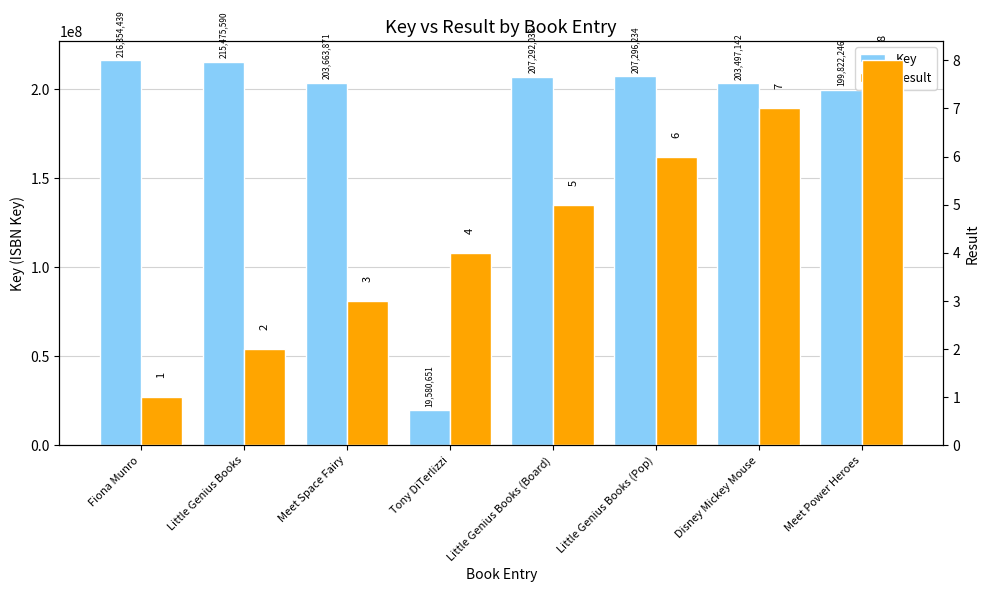

Reading left to right, extract all data points from this chart.

Key: Fiona Munro=216354439	Little Genius Books=215475590	Meet Space Fairy=203663871	Tony DiTerlizzi=19580651	Little Genius Books (Board)=207292038	Little Genius Books (Pop)=207296234	Disney Mickey Mouse=203497142	Meet Power Heroes=199822246
Result: Fiona Munro=1	Little Genius Books=2	Meet Space Fairy=3	Tony DiTerlizzi=4	Little Genius Books (Board)=5	Little Genius Books (Pop)=6	Disney Mickey Mouse=7	Meet Power Heroes=8